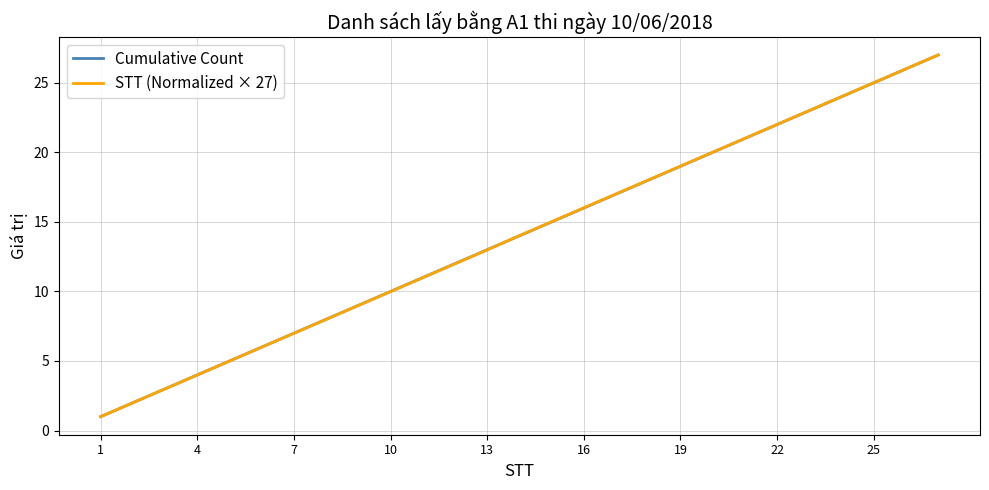

Which series has the largest range (max minus min)?

STT (Normalized × 27)